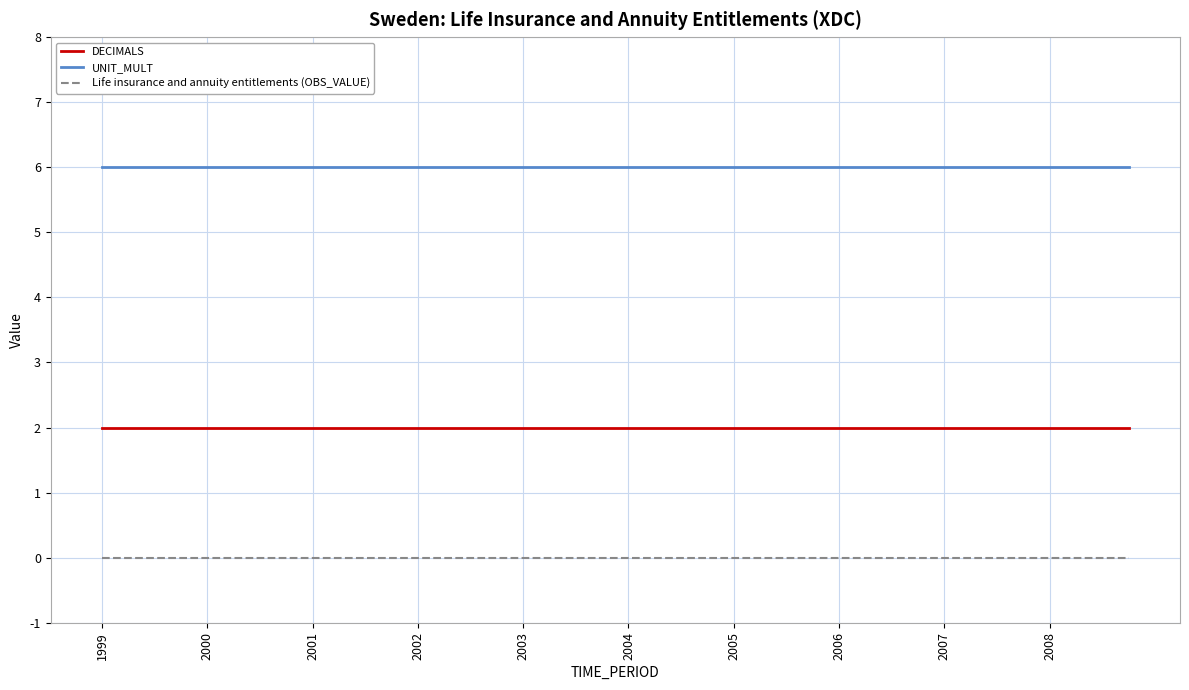

True or false: DECIMALS and UNIT_MULT cross at least once.

False